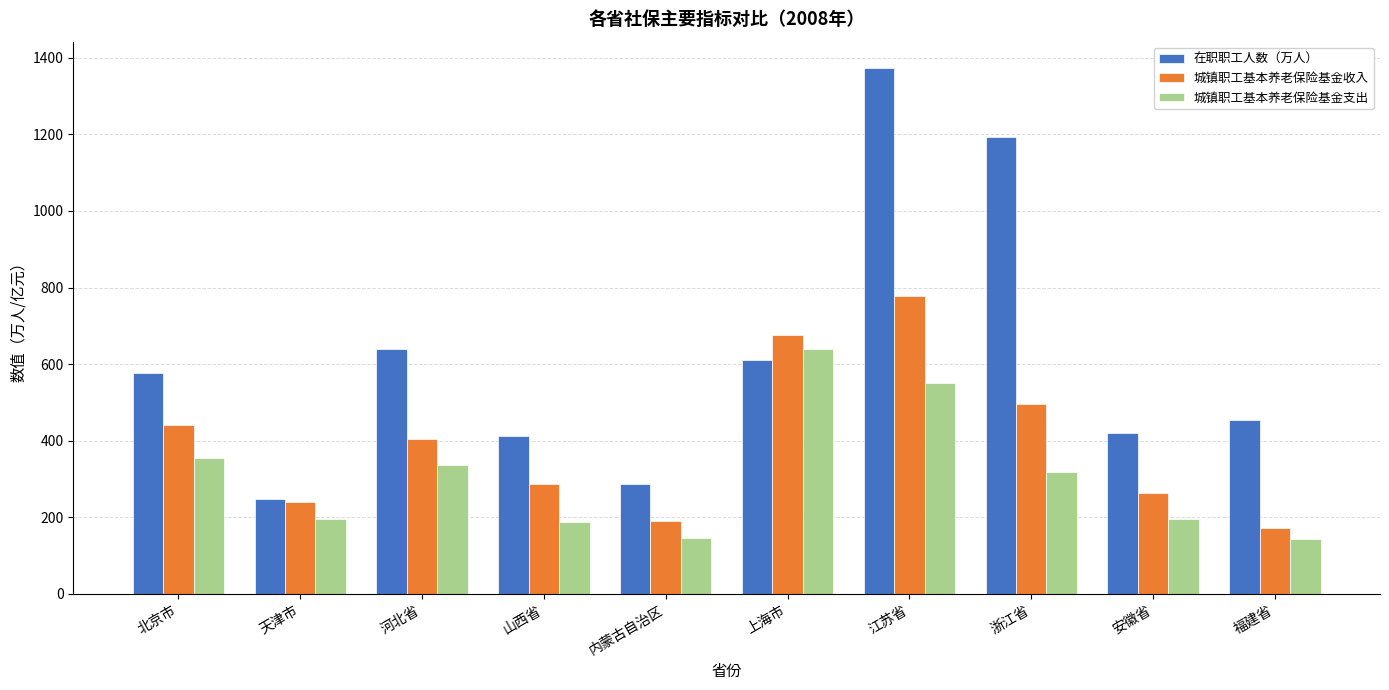

Where is 在职职工人数（万人） nearest to the value 810?

河北省